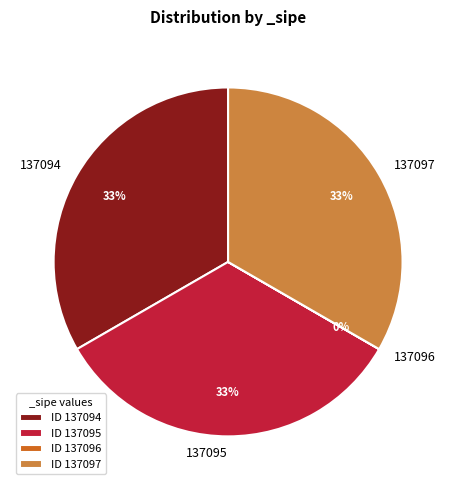

What percentage is the 137095 slice, to the nearest percent?

33%